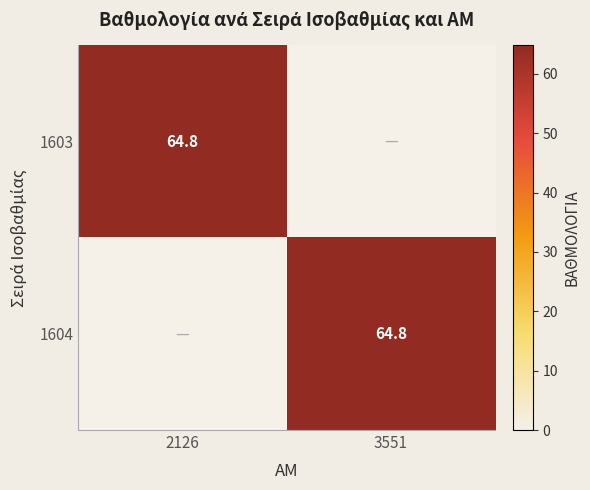

The 1603 series shows 115.9 at 2126. True or false?

False